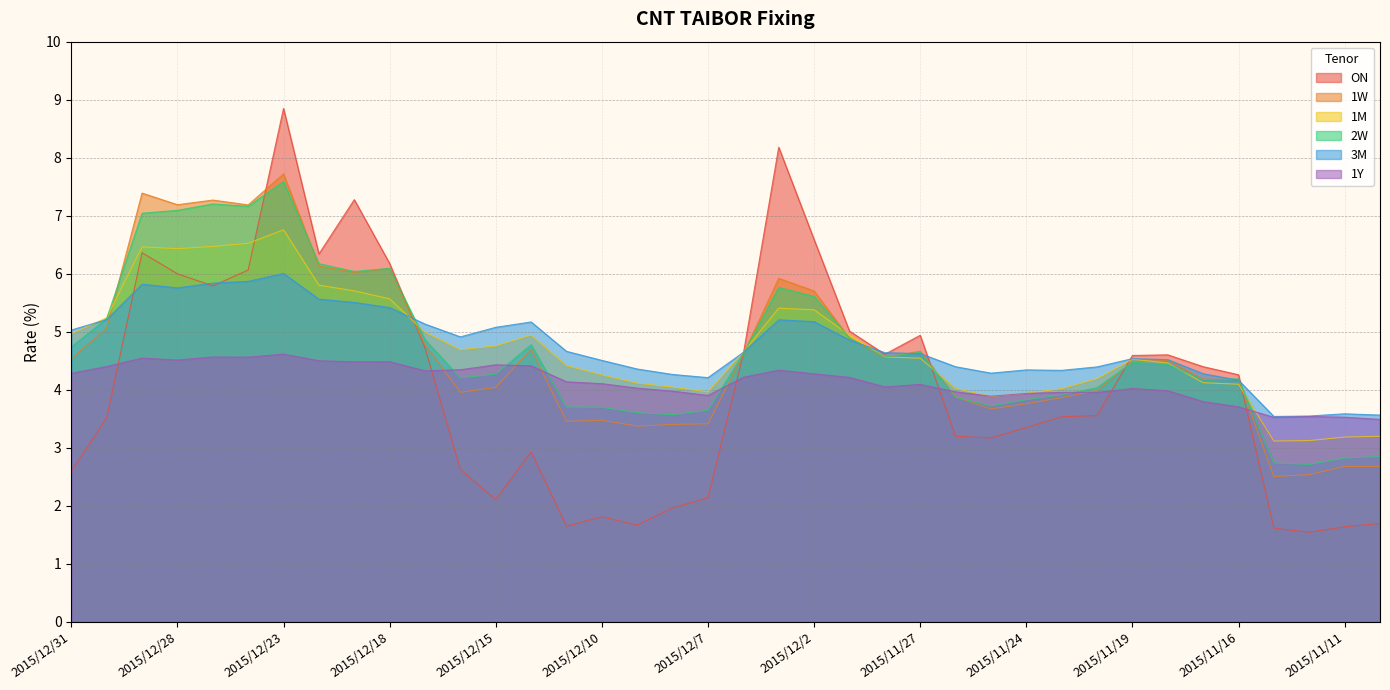

True or false: 3M has a value of 5.4 at 2015/12/18.

True